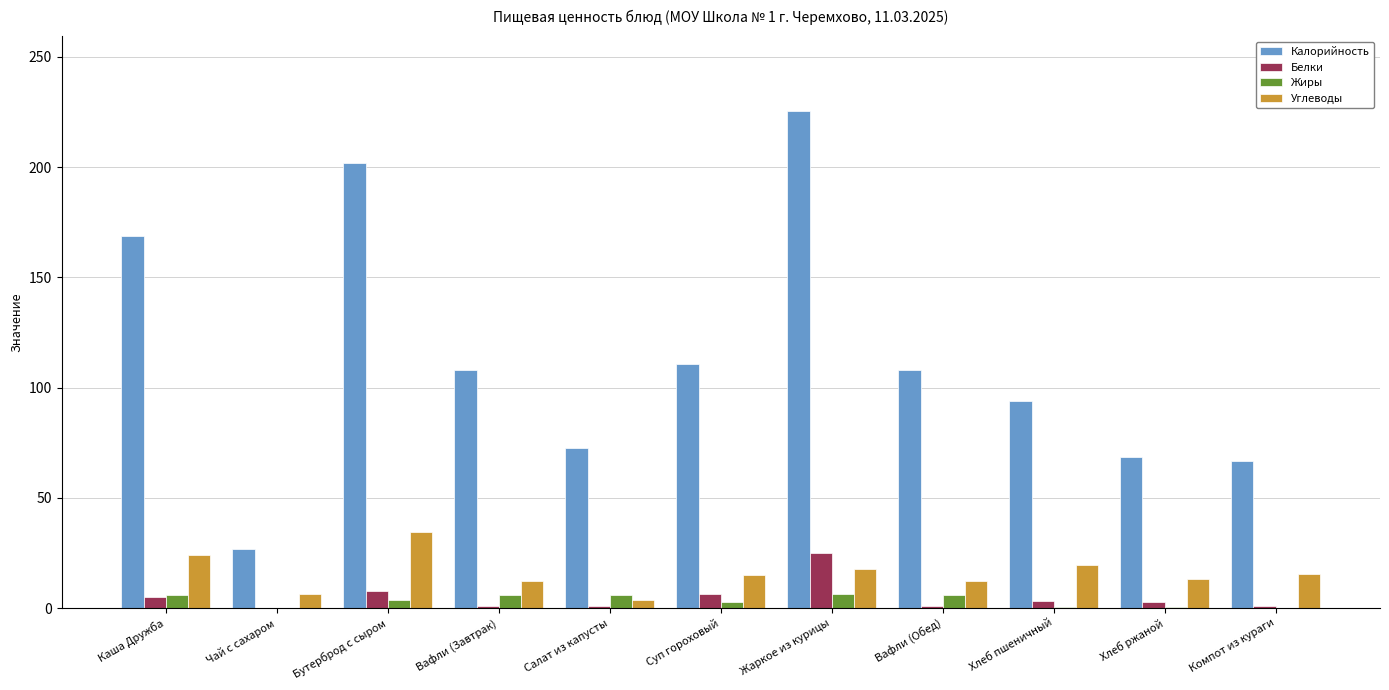

What is the total value across all series at Суп гороховый?

135.1